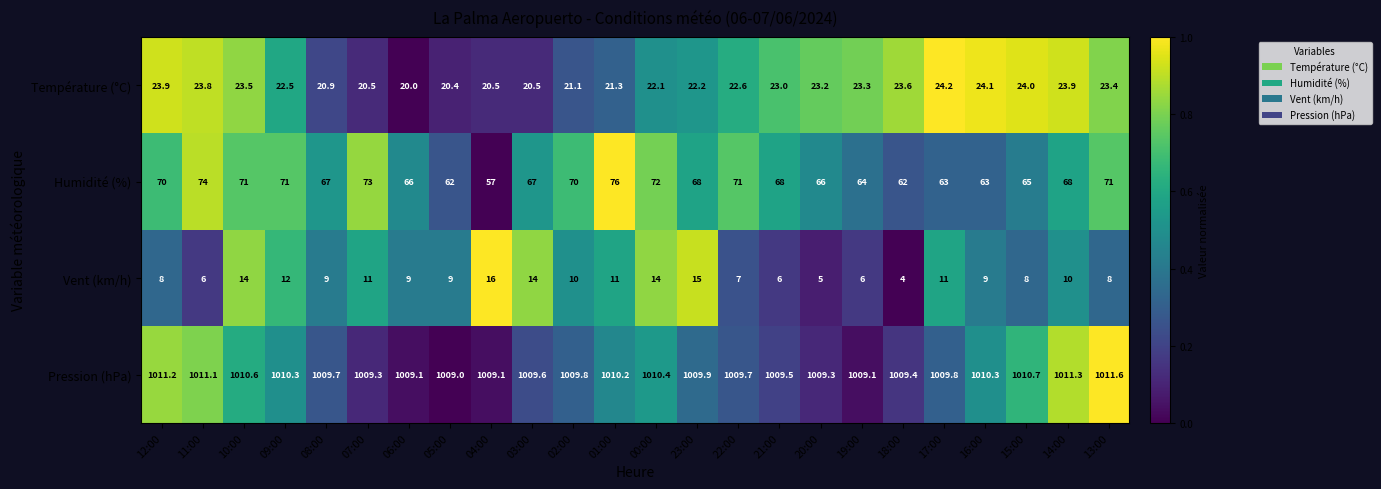

Where does the Humidité (%) series first go above 68?

12:00